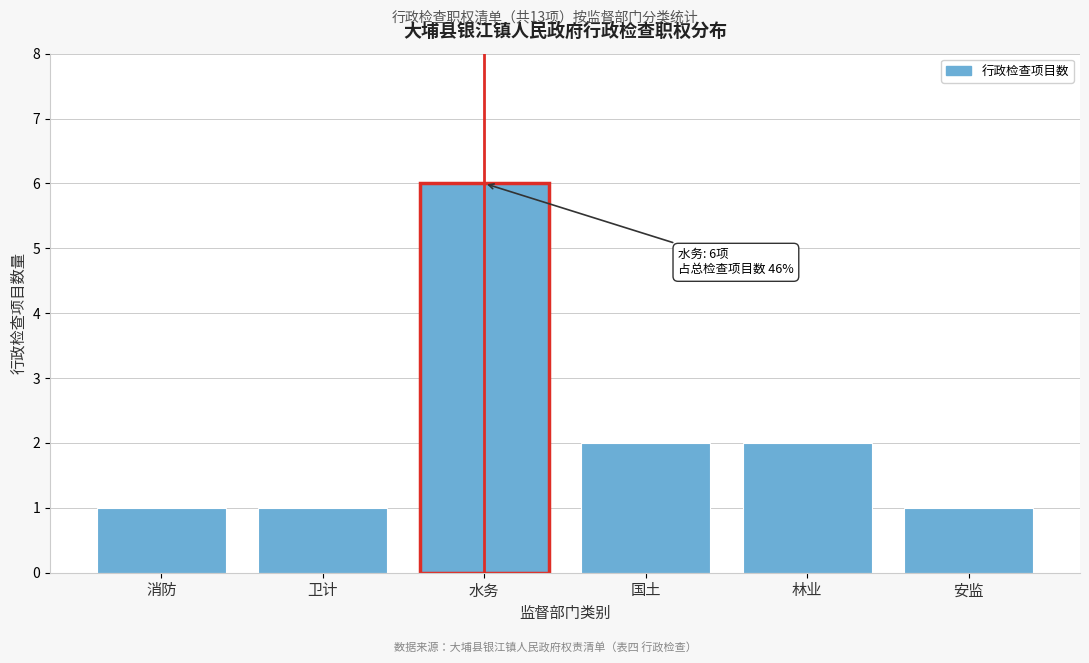

Reading left to right, extract all data points from this chart.

消防=1	卫计=1	水务=6	国土=2	林业=2	安监=1